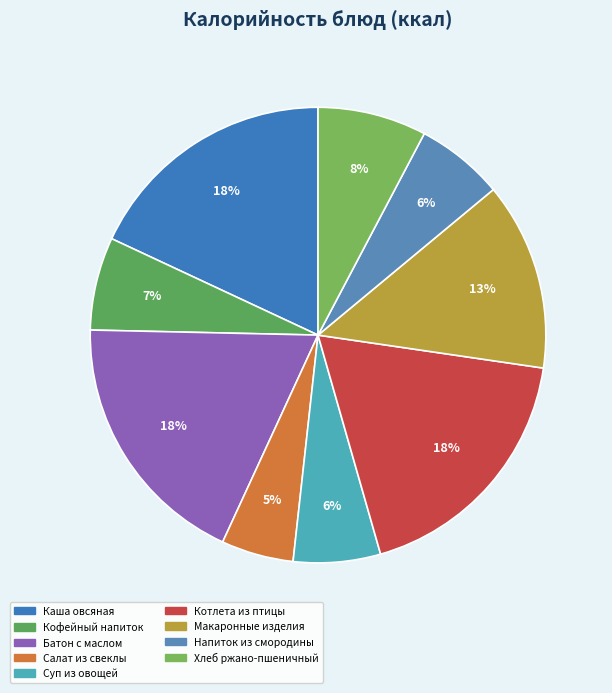

How many segments does this pie chart have?

9